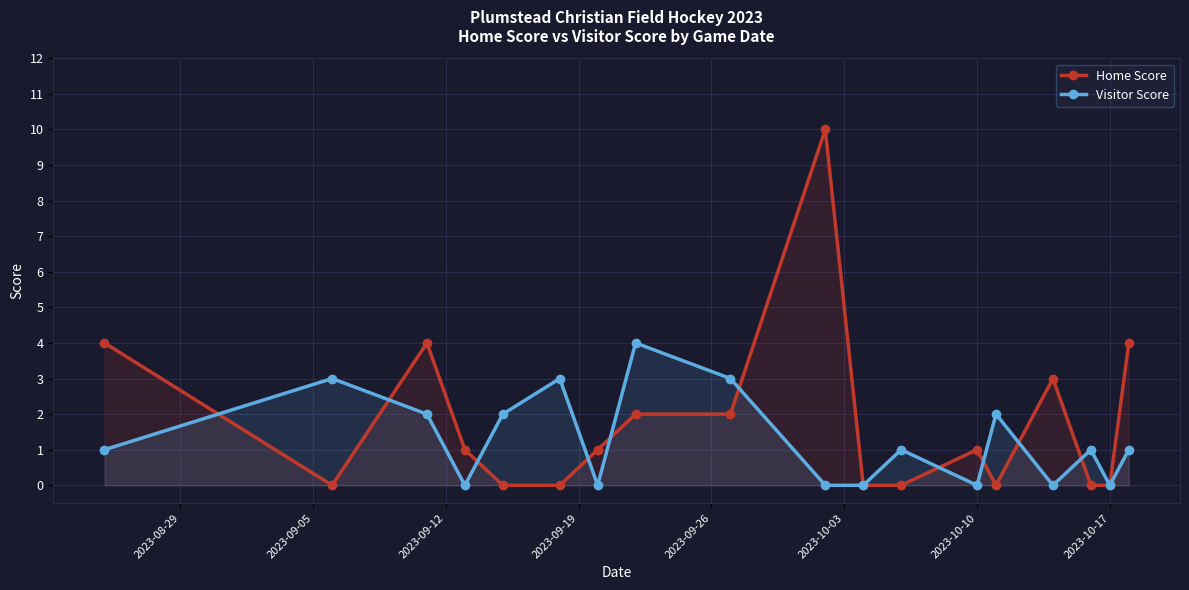

What is the sum of all Visitor Score values?

23